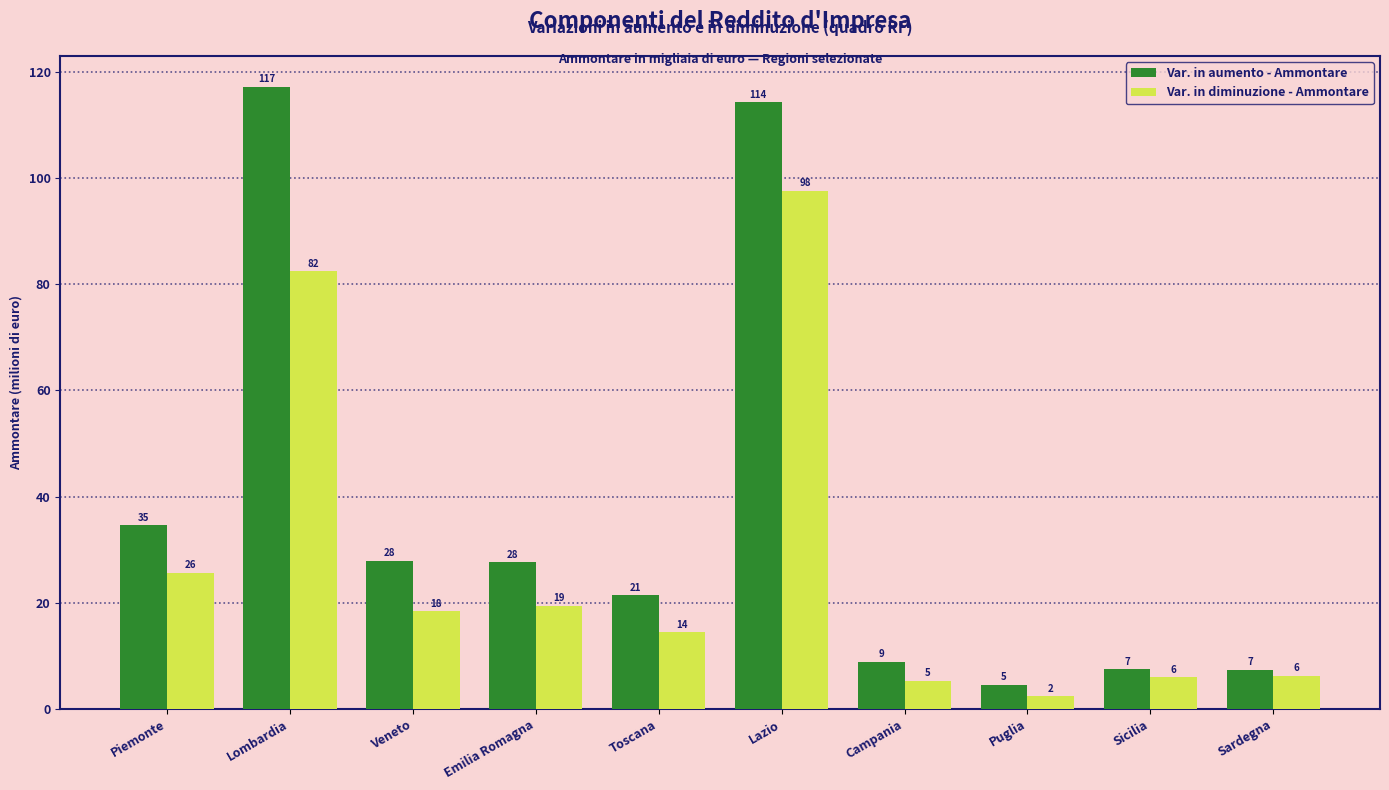

What is the label of the 9th bar from the right?

Lombardia